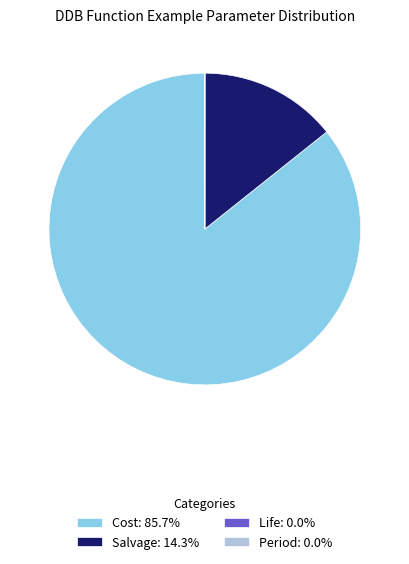

Is it true that Salvage is 8% of the pie?

False